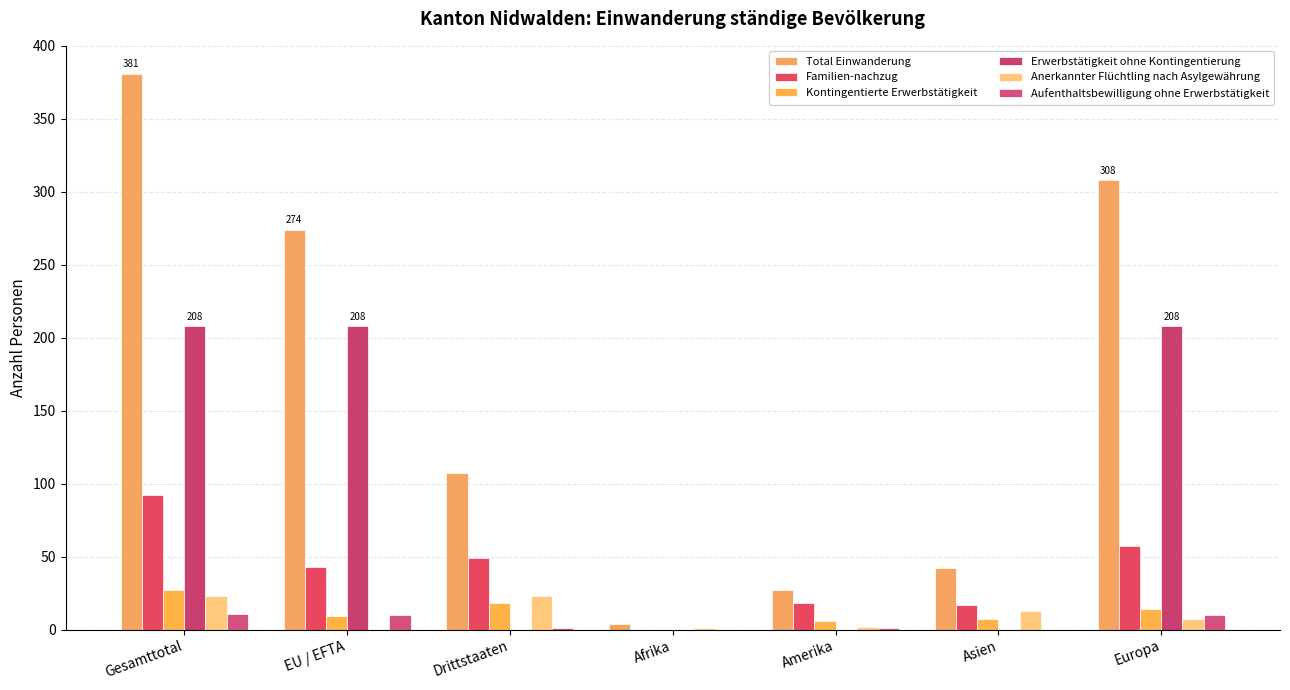

Reading right to left, list all the values displayed in this chart.

Total Einwanderung: Europa=308	Asien=42	Amerika=27	Afrika=4	Drittstaaten=107	EU / EFTA=274	Gesamttotal=381
Familien-nachzug: Europa=57	Asien=17	Amerika=18	Afrika=0	Drittstaaten=49	EU / EFTA=43	Gesamttotal=92
Kontingentierte Erwerbstätigkeit: Europa=14	Asien=7	Amerika=6	Afrika=0	Drittstaaten=18	EU / EFTA=9	Gesamttotal=27
Erwerbstätigkeit ohne Kontingentierung: Europa=208	Asien=0	Amerika=0	Afrika=0	Drittstaaten=0	EU / EFTA=208	Gesamttotal=208
Anerkannter Flüchtling nach Asylgewährung: Europa=7	Asien=13	Amerika=2	Afrika=1	Drittstaaten=23	EU / EFTA=0	Gesamttotal=23
Aufenthaltsbewilligung ohne Erwerbstätigkeit: Europa=10	Asien=0	Amerika=1	Afrika=0	Drittstaaten=1	EU / EFTA=10	Gesamttotal=11